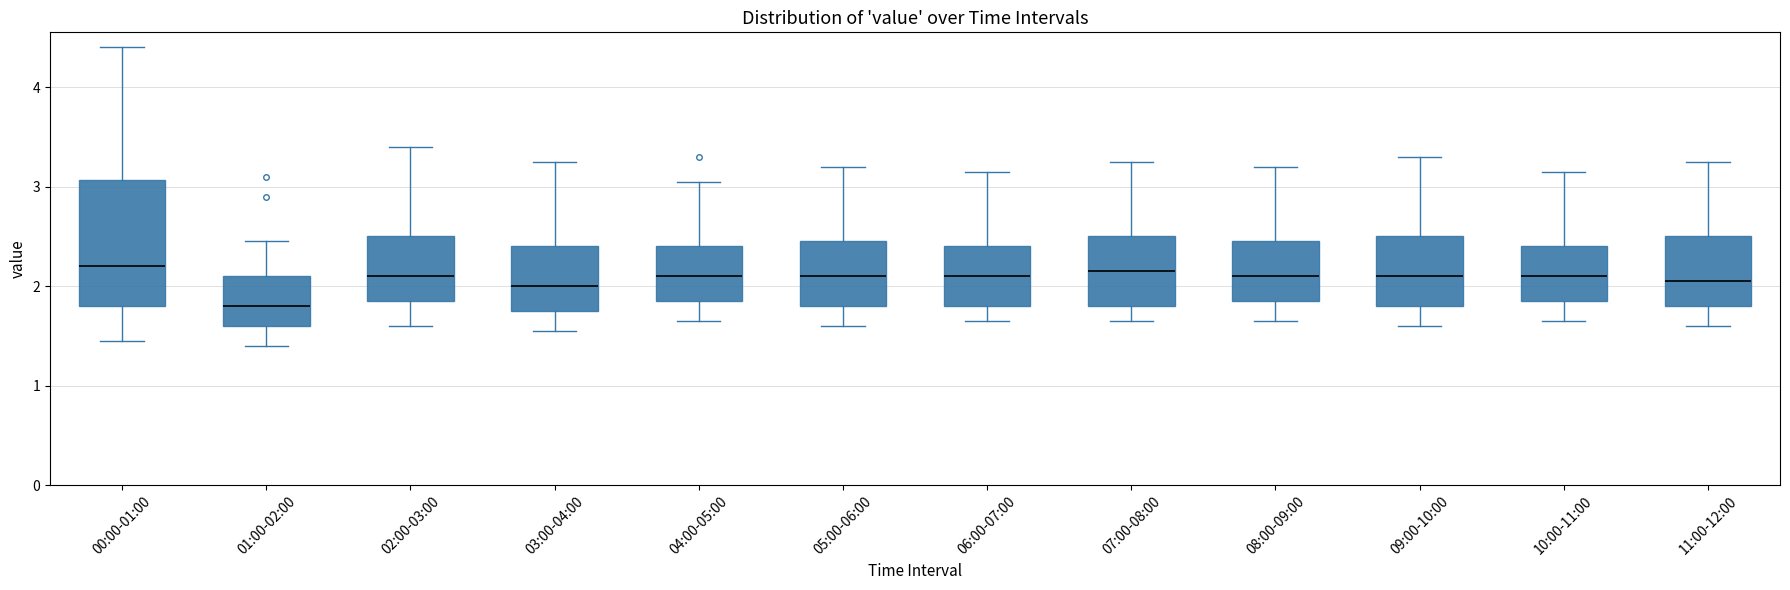

Which box's median line is the lowest?

01:00-02:00